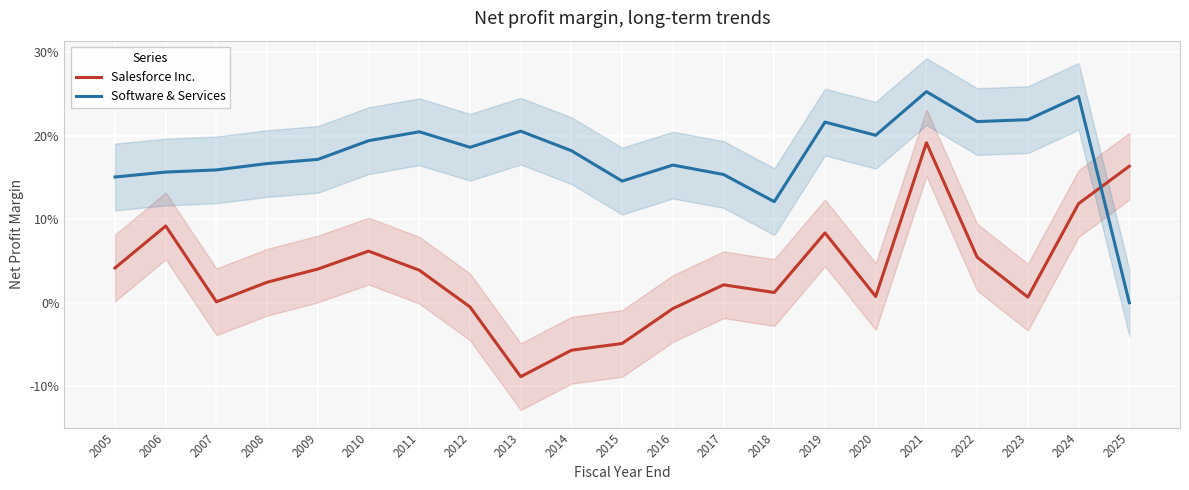

Between 2010 and 2014, which series saw the biggest shift?

Salesforce Inc.